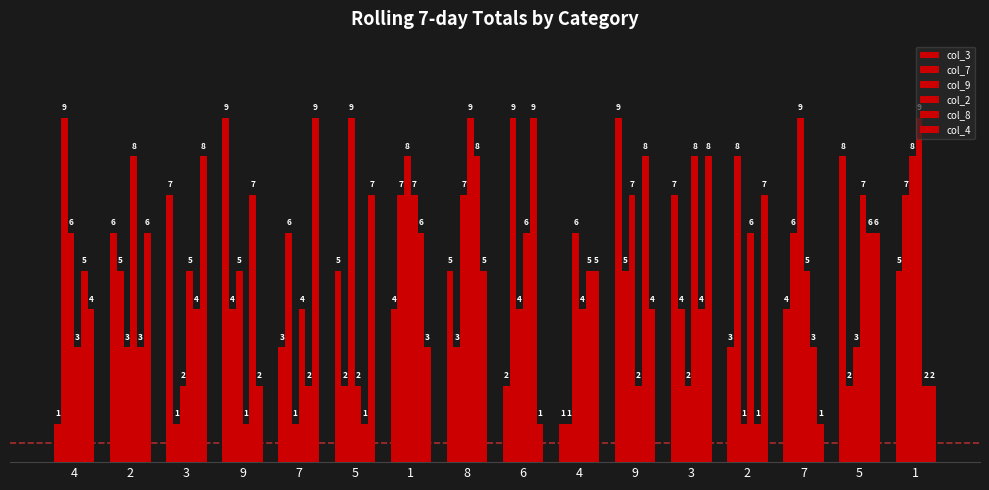

What is the maximum value for col_2?

9